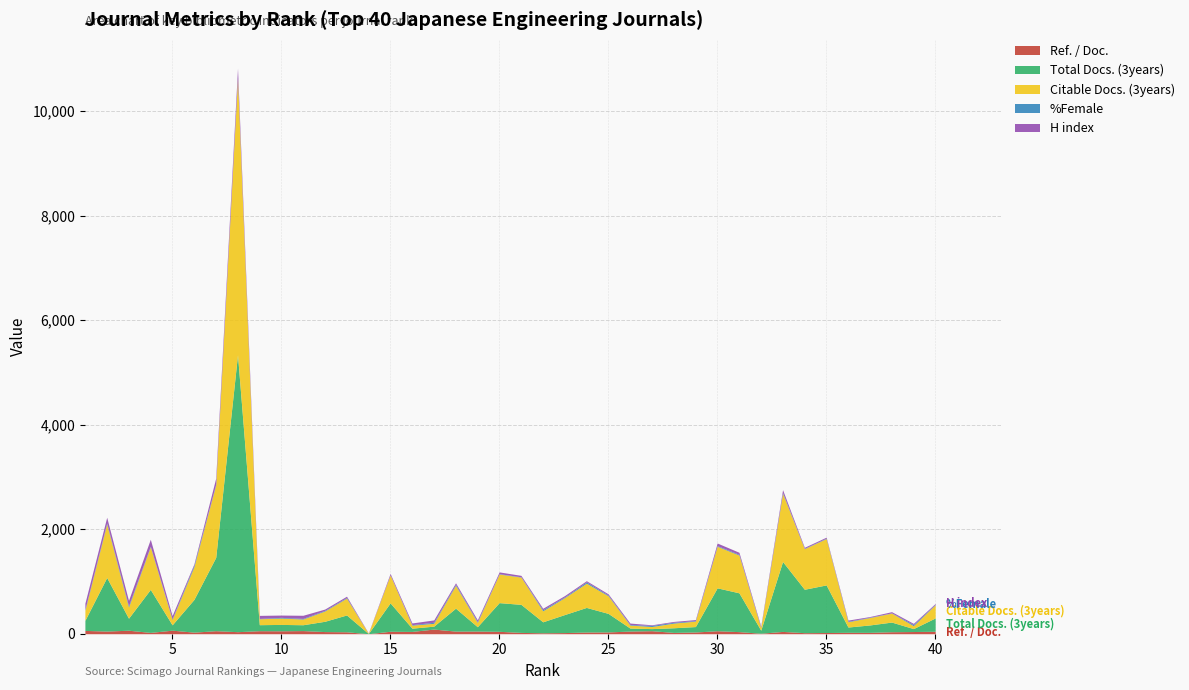

Reading right to left, extract all data points from this chart.

Ref. / Doc.: 40=47	39=42	38=38	37=26	36=27	35=23	34=20	33=44	32=9	31=40	30=57	29=33	28=25	27=58	26=51	25=34	24=32	23=22	22=18	21=25	20=46	19=51	18=50	17=89	16=44	15=47	14=0	13=37	12=41	11=60	10=56	9=58	8=39	7=58	6=30	5=68	4=25	3=67	2=51	1=63
Total Docs. (3years): 40=255	39=56	38=185	37=142	36=101	35=911	34=831	33=1338	32=58	31=743	30=821	29=104	28=89	27=40	26=57	25=355	24=471	23=345	22=210	21=537	20=549	19=83	18=439	17=56	16=62	15=543	14=4	13=322	12=197	11=112	10=122	9=115	8=5300	7=1403	6=626	5=102	4=823	3=230	2=1025	1=193
Citable Docs. (3years): 40=252	39=56	38=172	37=142	36=101	35=887	34=777	33=1304	32=52	31=722	30=796	29=104	28=89	27=40	26=57	25=337	24=464	23=324	22=210	21=522	20=547	19=83	18=436	17=54	16=58	15=533	14=4	13=322	12=197	11=109	10=122	9=113	8=5293	7=1388	6=626	5=102	4=816	3=213	2=1025	1=193
%Female: 40=8	39=22	38=4	37=7	36=9	35=8	34=6	33=15	32=5	31=14	30=12	29=9	28=16	27=21	26=11	25=14	24=24	23=13	22=21	21=6	20=7	19=16	18=18	17=20	16=10	15=3	14=0	13=12	12=12	11=12	10=13	9=7	8=13	7=14	6=30	5=13	4=12	3=25	2=18	1=15
H index: 40=17	39=22	38=23	37=12	36=23	35=19	34=20	33=56	32=22	31=40	30=50	29=21	28=16	27=12	26=28	25=23	24=24	23=26	22=28	21=27	20=34	19=33	18=31	17=45	16=32	15=28	14=6	13=25	12=25	11=60	10=44	9=58	8=179	7=115	6=25	5=62	4=132	3=103	2=110	1=120